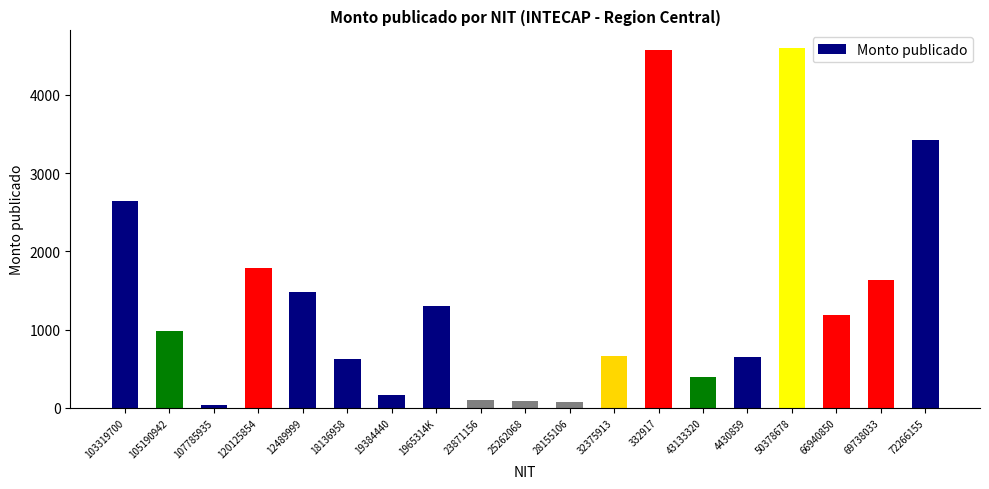

The value at 1965314K is 1300.8. True or false?

True